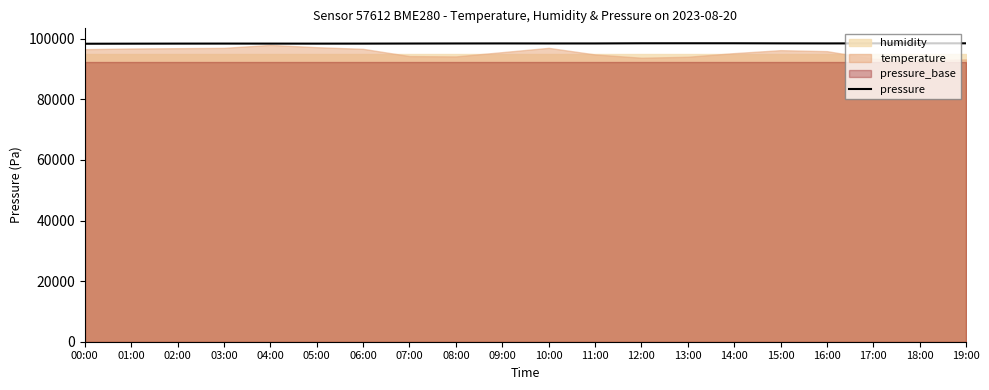

How many points are lower than both their immediate neighbors (excluding endpoints)?

3